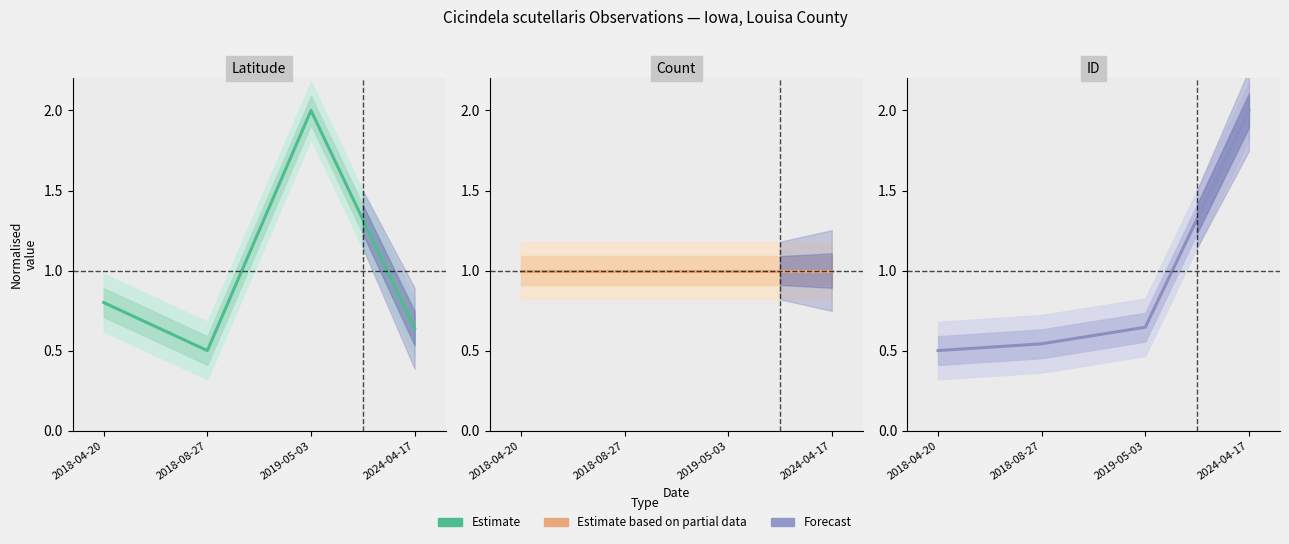

Where is the first local minimum for Latitude?

2018-08-27